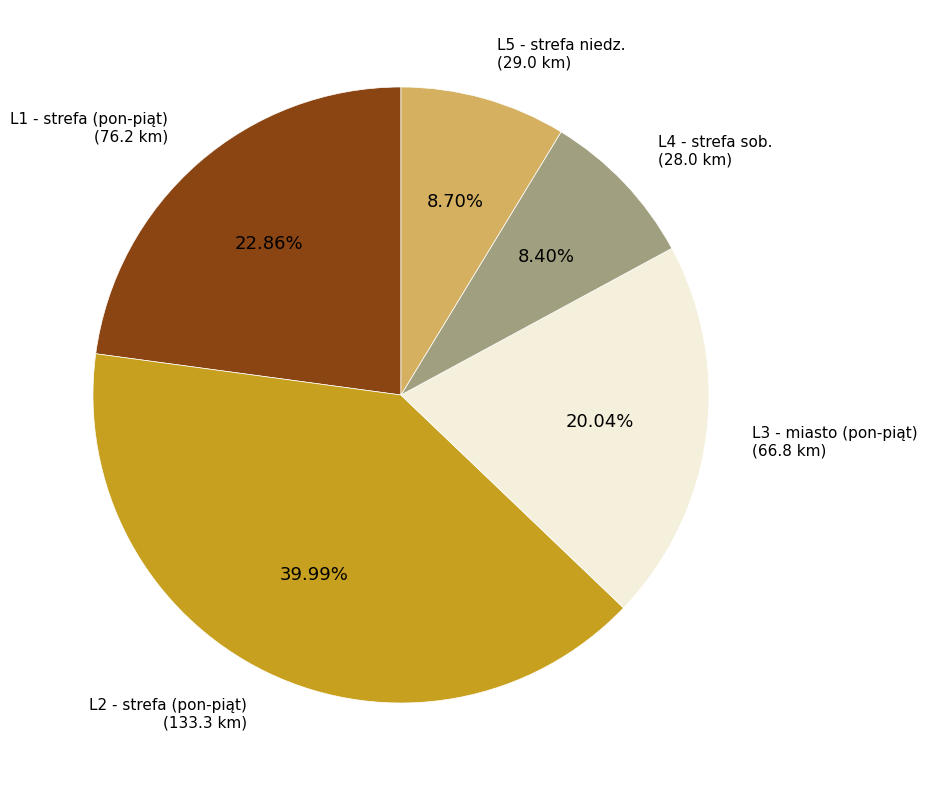

Is L2 - strefa (pon-piąt) the majority of the pie?

No